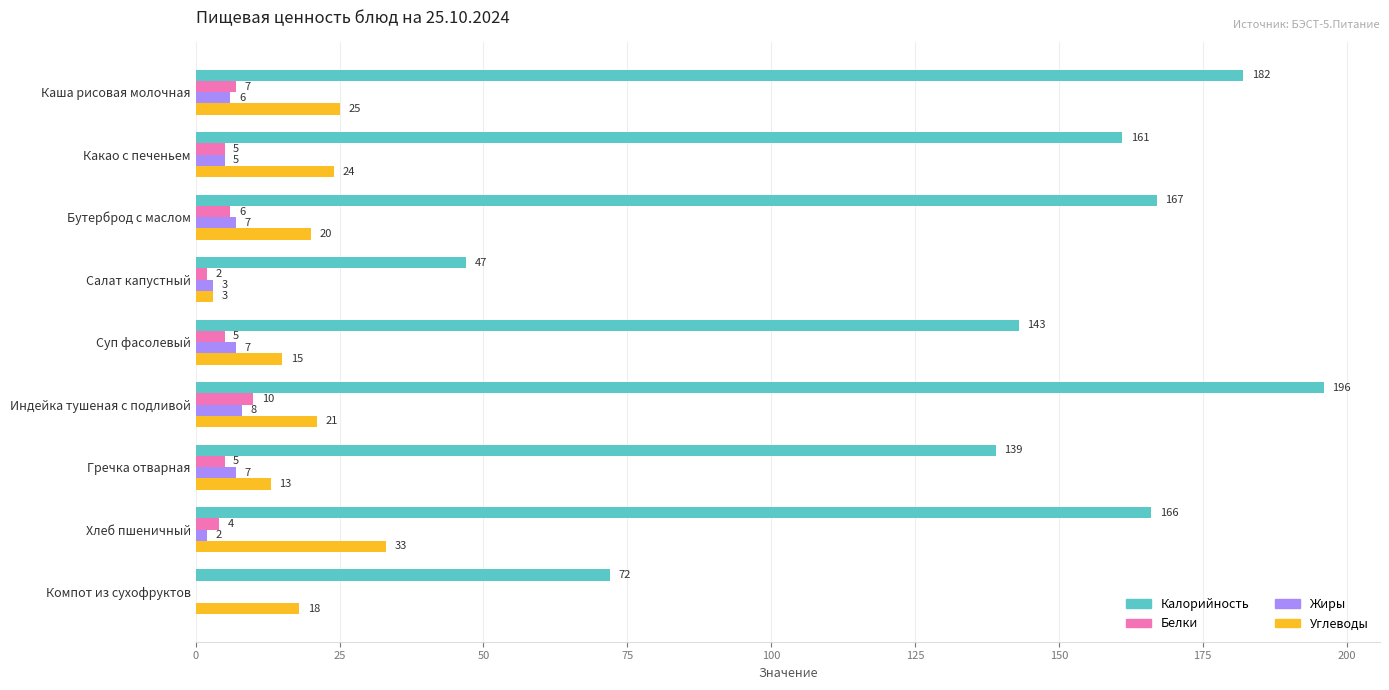

At which category is the sum across all series the highest?

Индейка тушеная с подливой